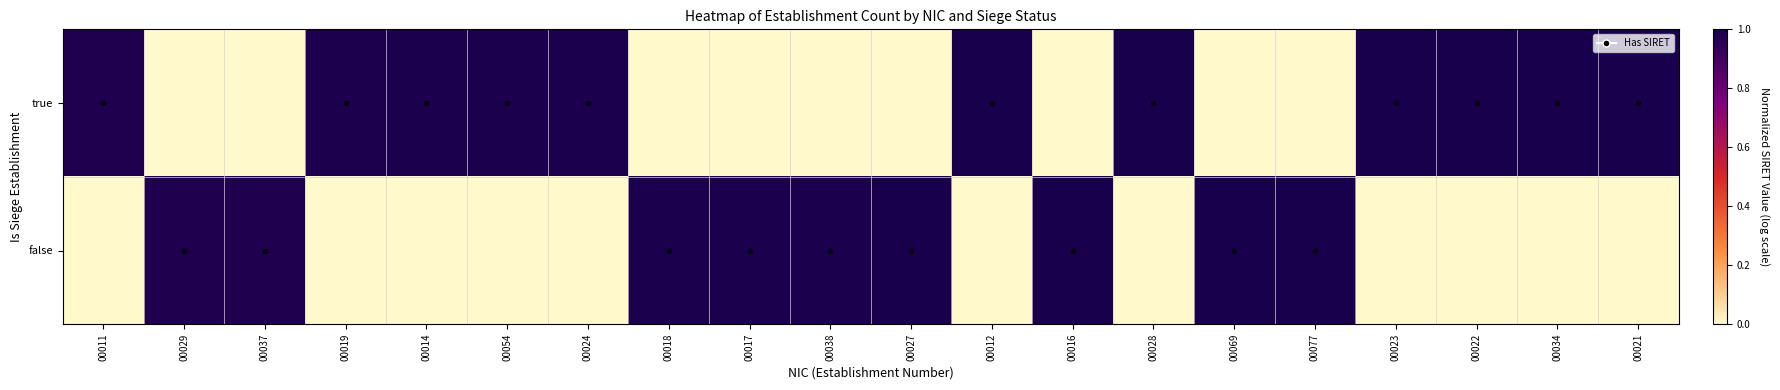

Which series has the widest spread of values?

true